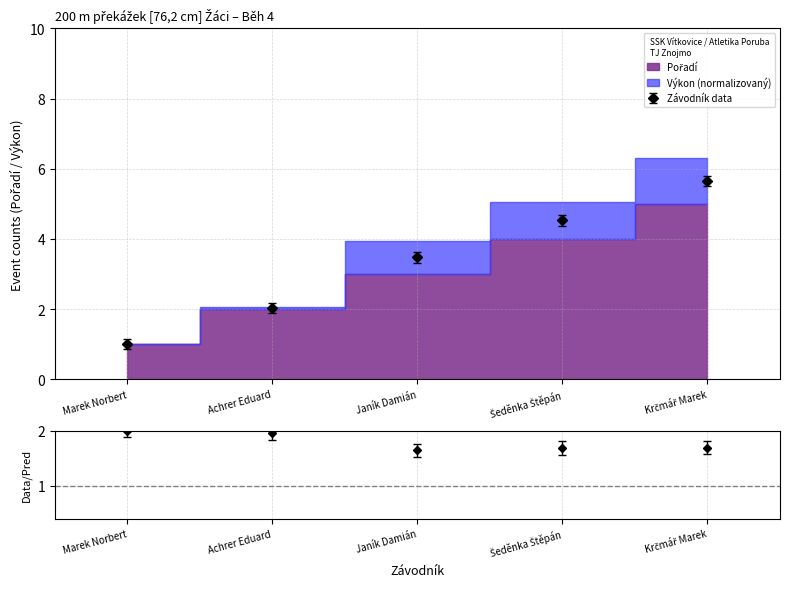

Is this an area chart (filled region under the line)?

No